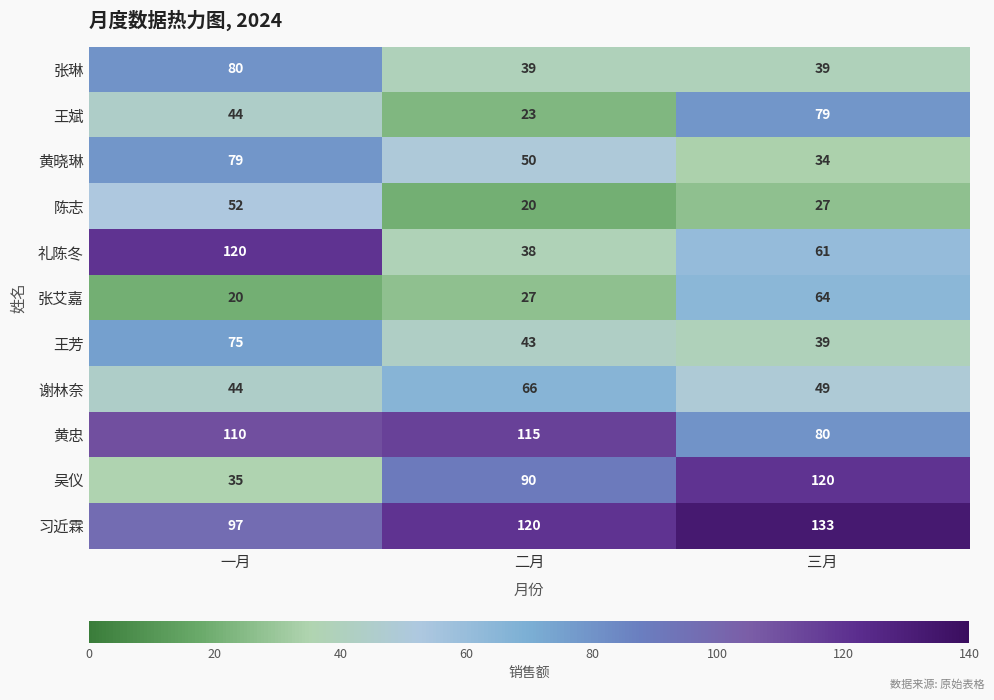

At which label does 黄忠 reach its peak?

二月